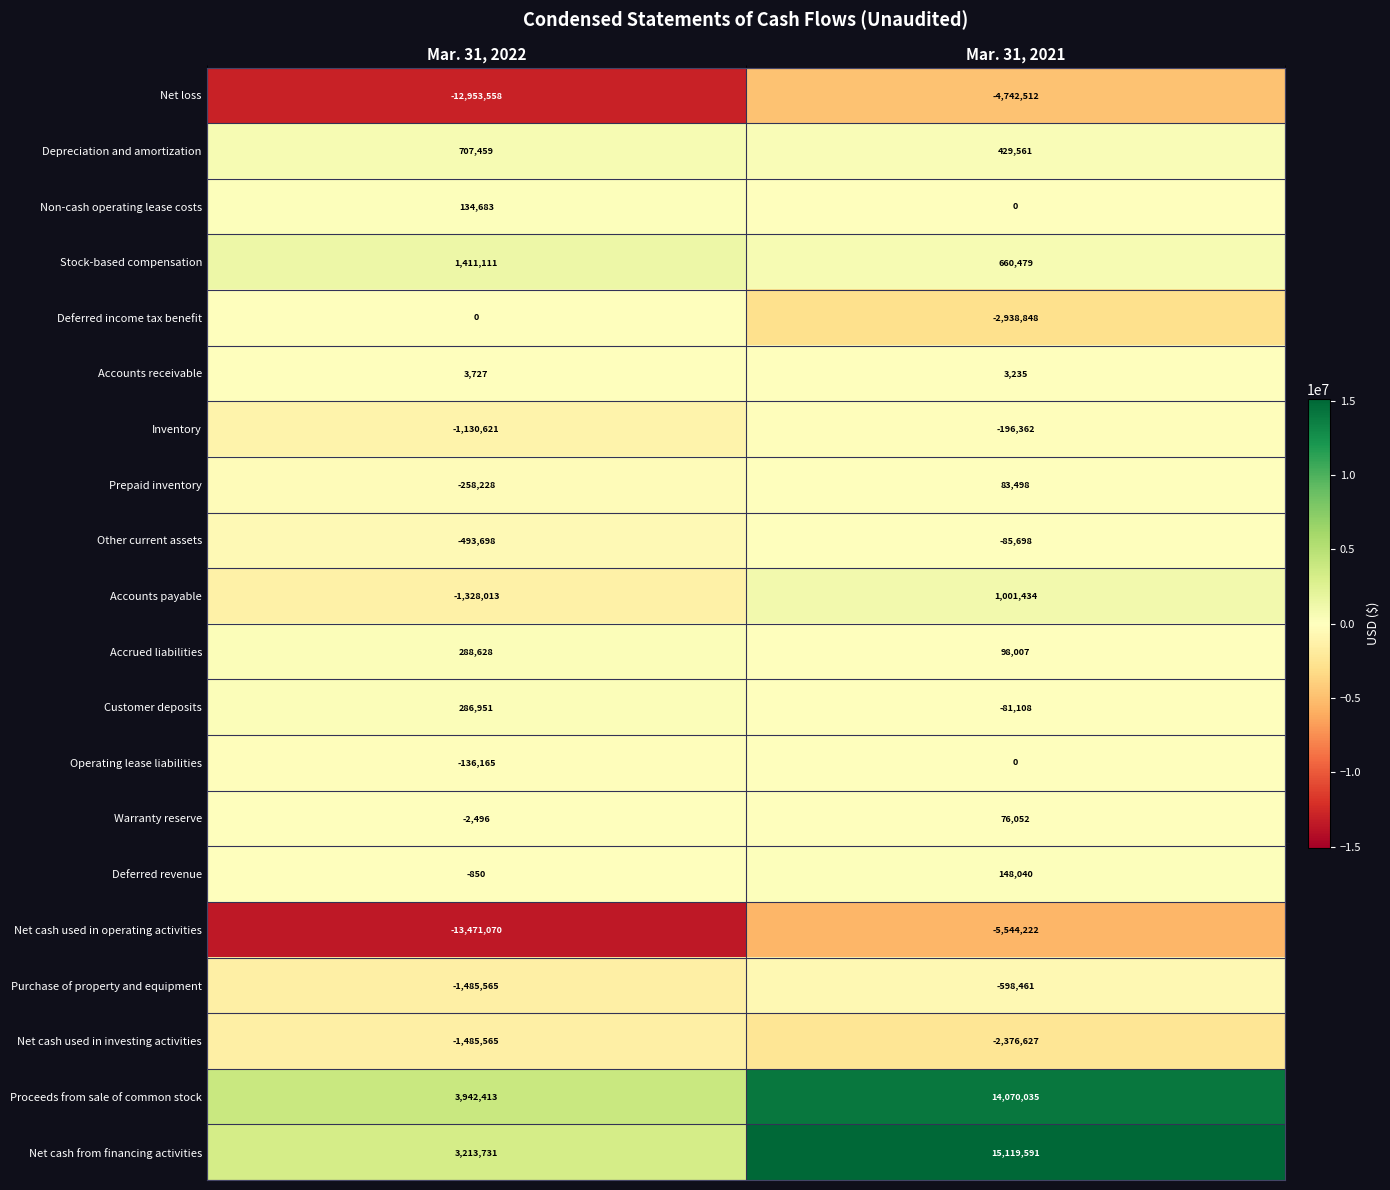

Between Mar. 31, 2022 and Mar. 31, 2021, which series saw the biggest shift?

Net cash from financing activities